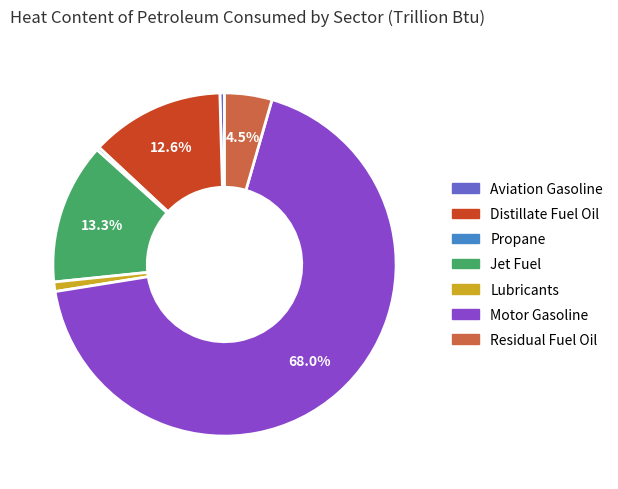

Is there a majority slice in this chart?

Yes